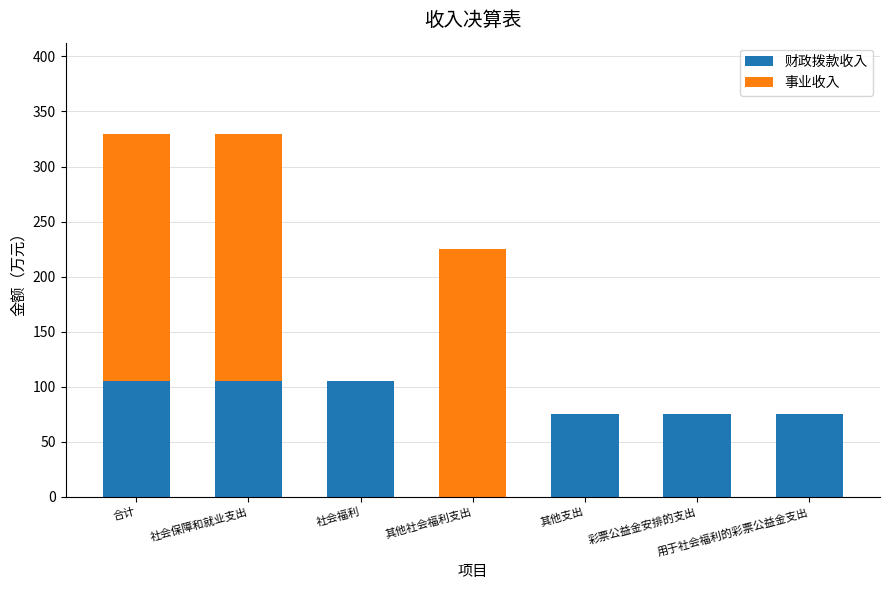

What is the total value across all series at 合计?

330.0